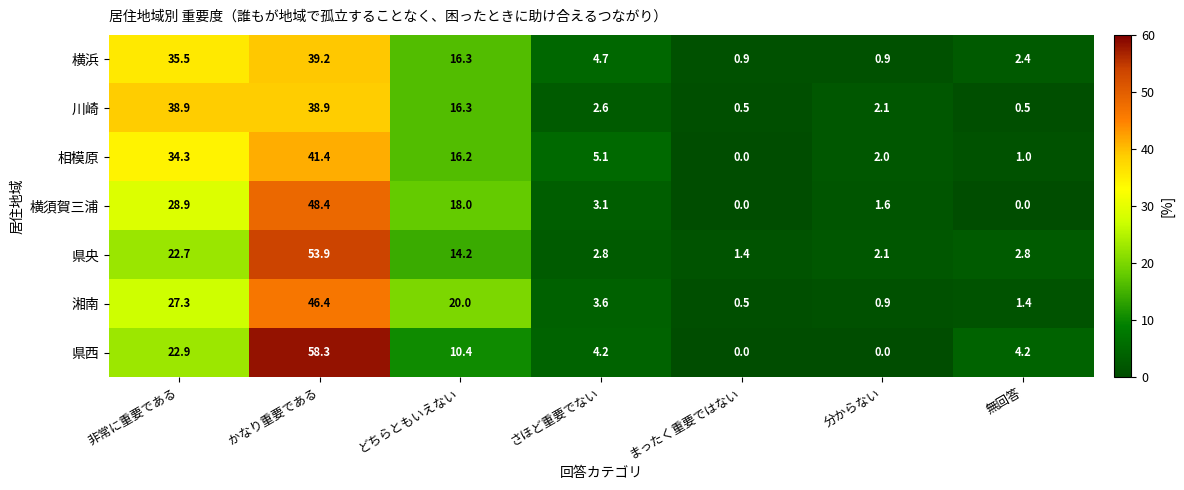

Where does the 湘南 series first go above 3?

非常に重要である